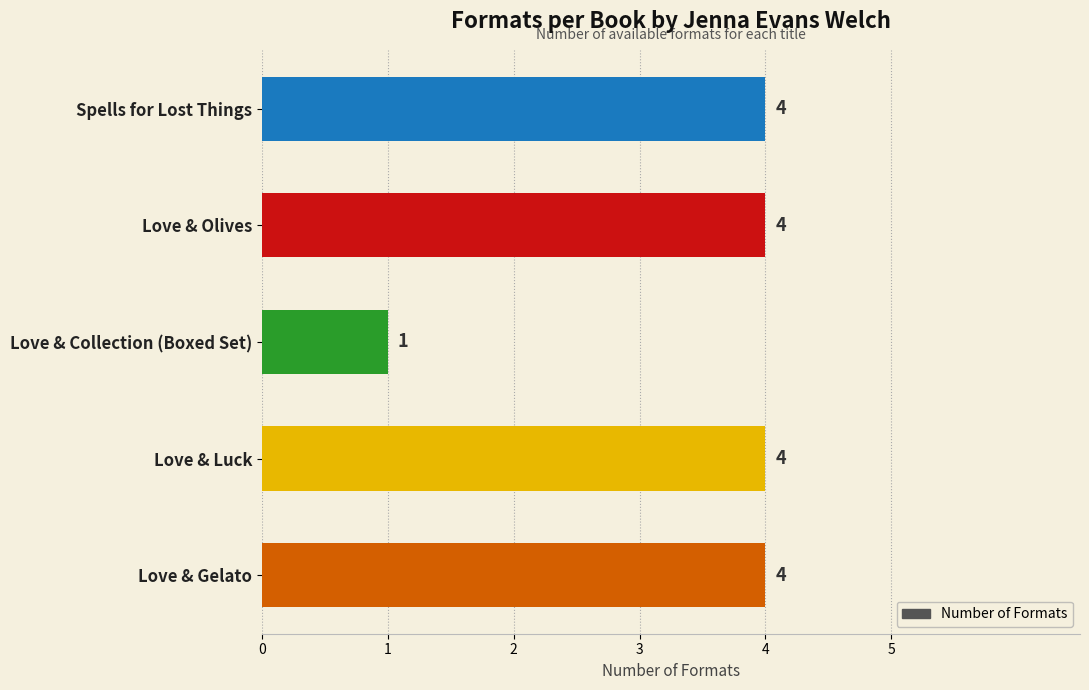

The value at Spells for Lost Things is 6. True or false?

False